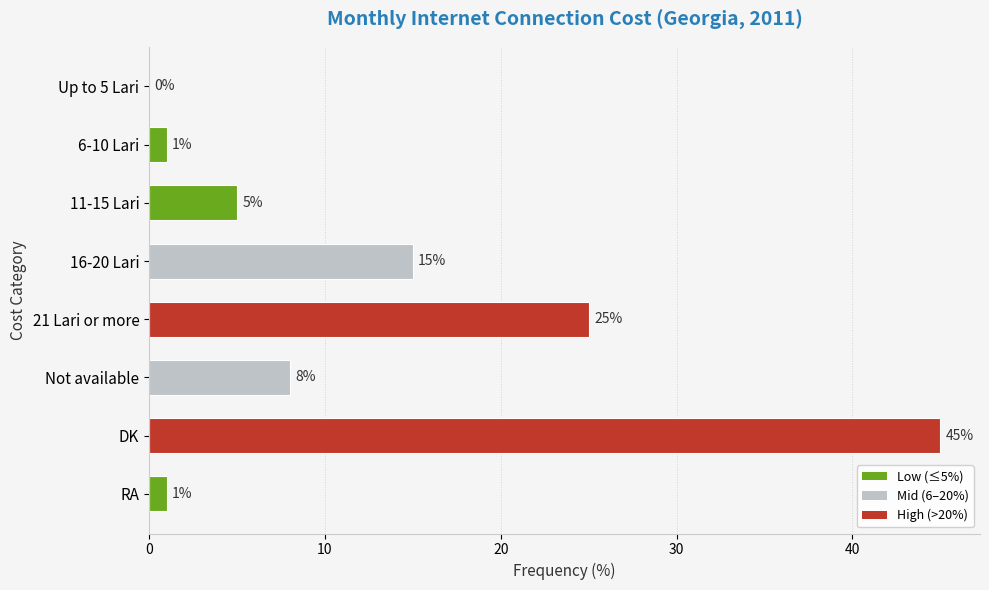

At which label is the value closest to 22?

21 Lari or more